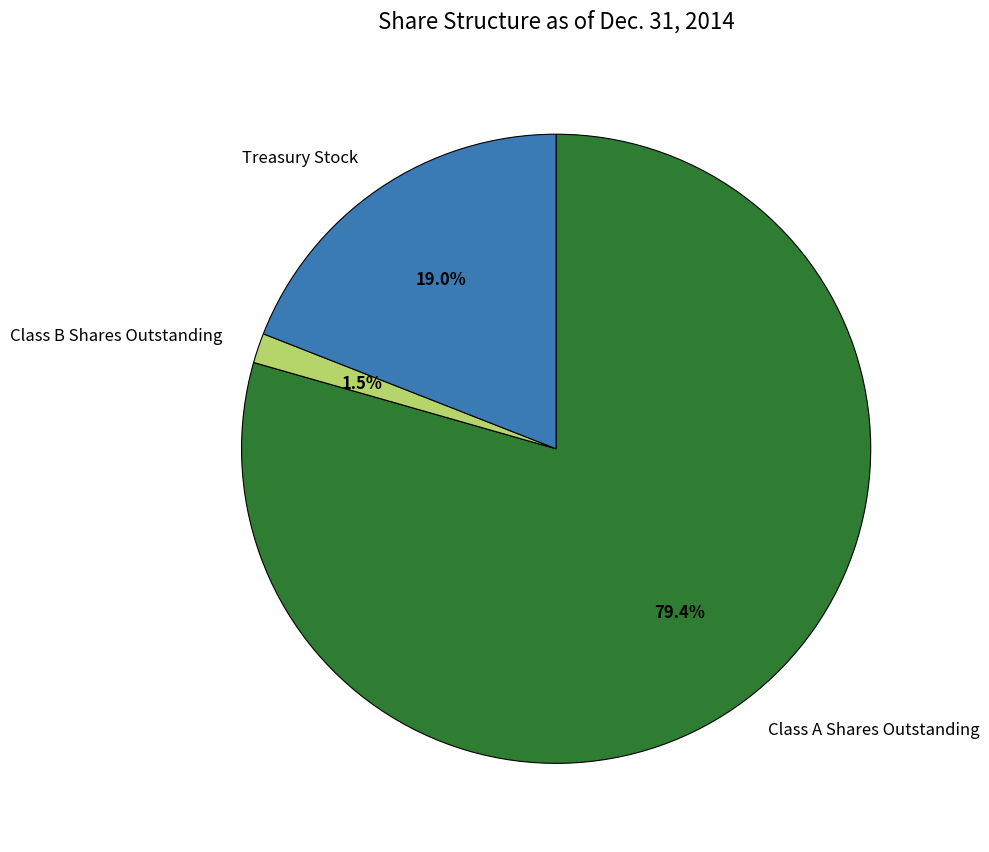

What portion of the pie excludes Treasury Stock?

81.0%